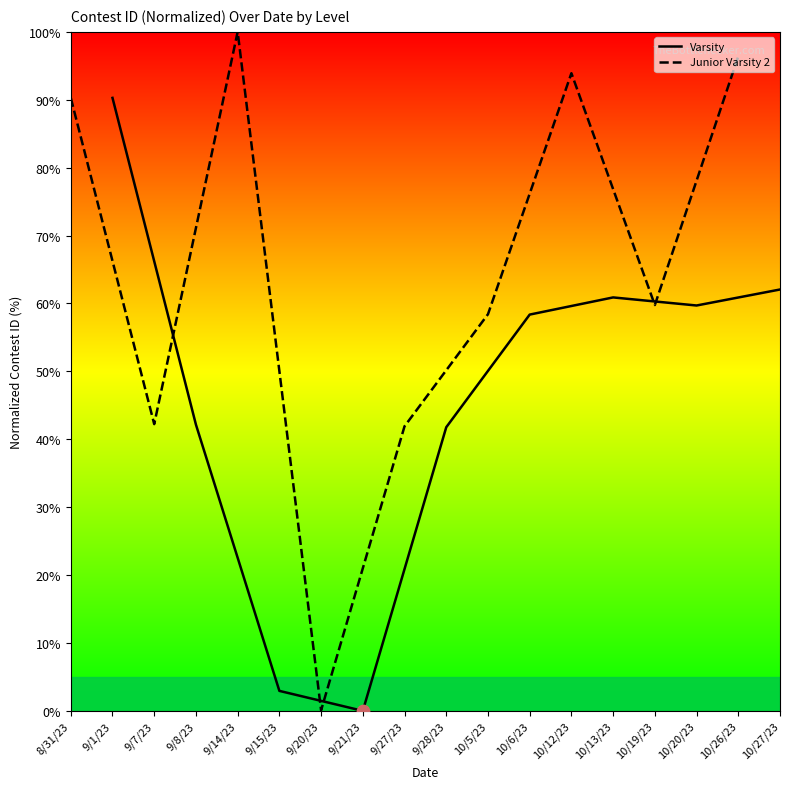

Which category has the highest value in the Varsity series?

9/1/23